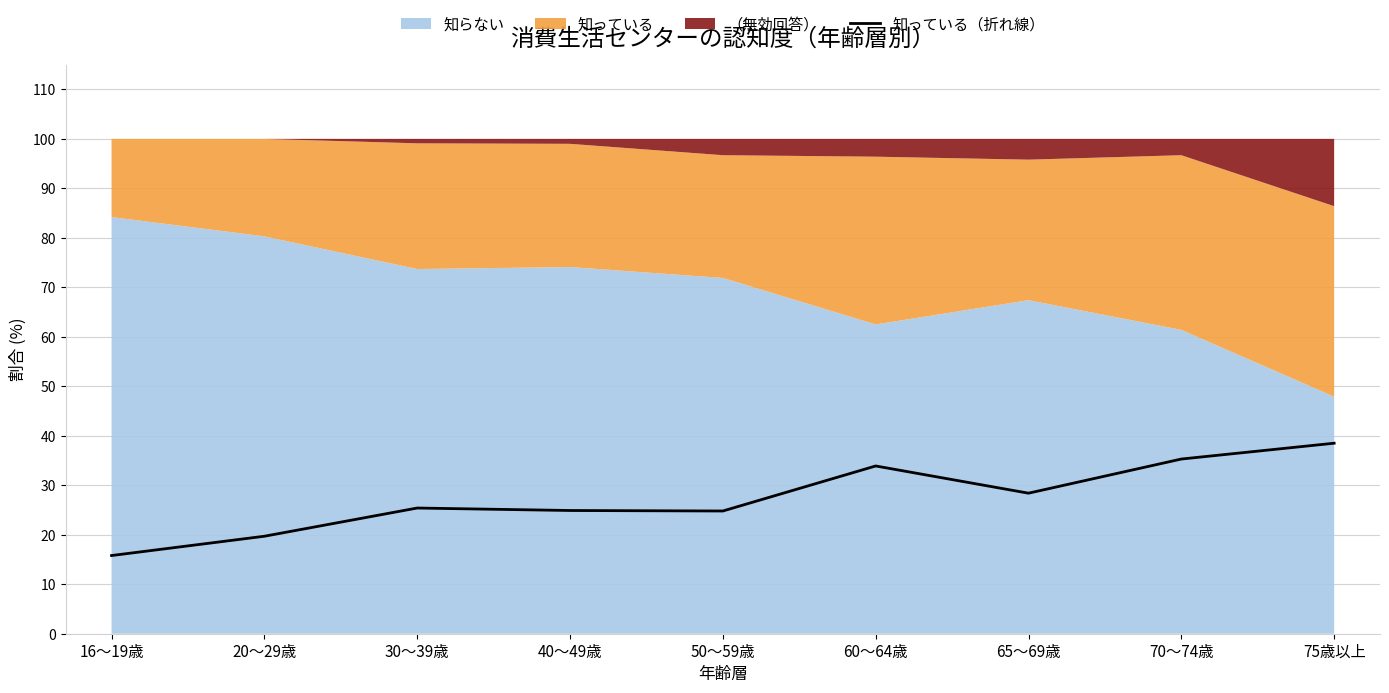

What is the average value?

27.4